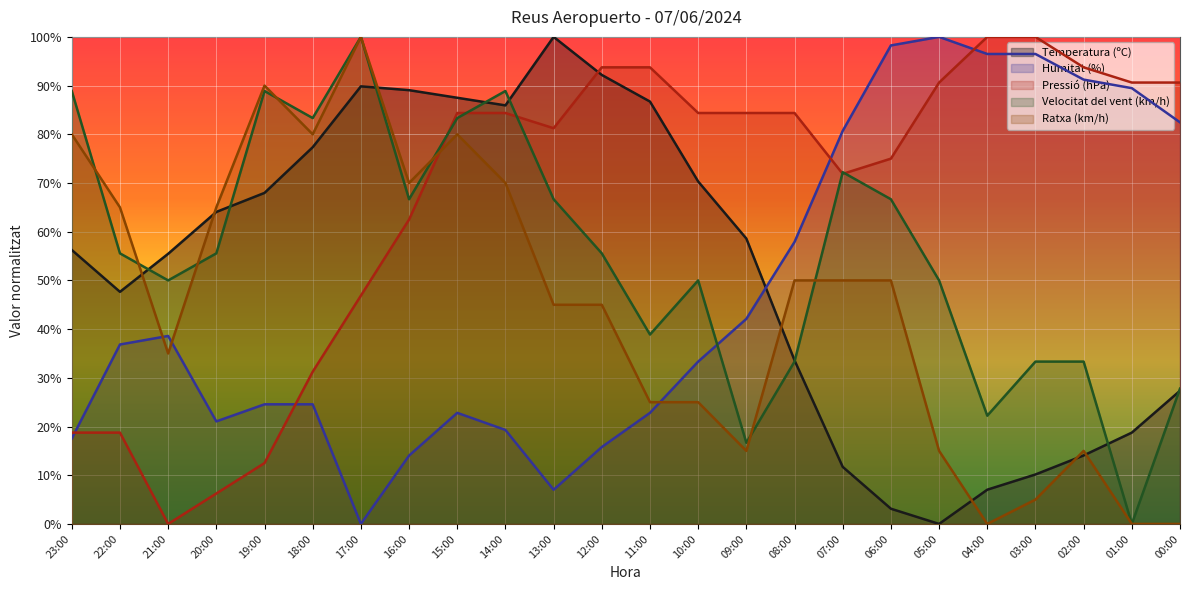

Count the number of categories in the chart.

24